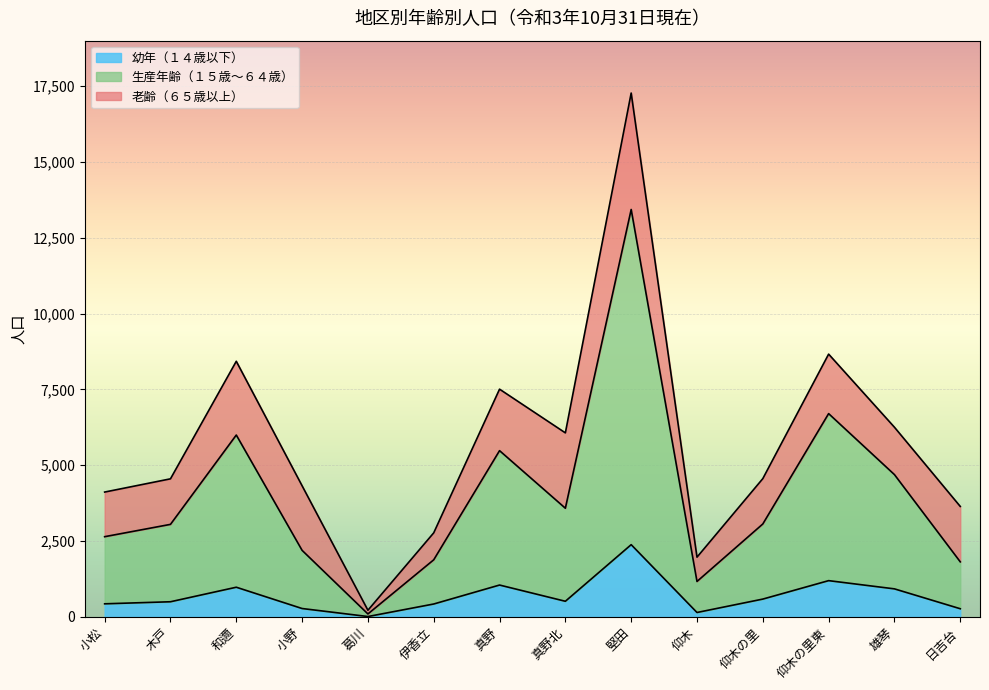

List the labels in order of 幼年（１４歳以下） value, largest first.

堅田, 仰木の里東, 真野, 和邇, 雄琴, 仰木の里, 真野北, 木戸, 小松, 伊香立, 小野, 日吉台, 仰木, 葛川